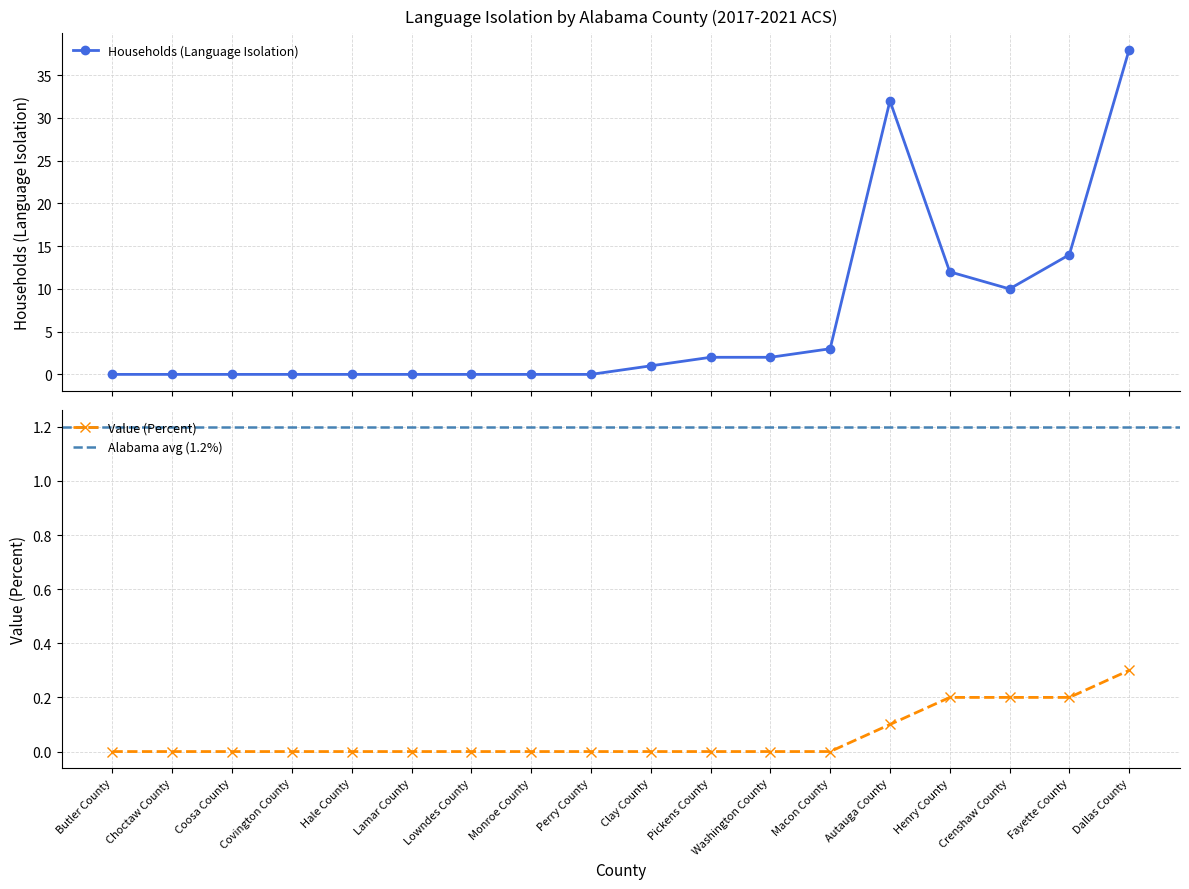

Where is the first local maximum for Households (Language Isolation)?

Autauga County